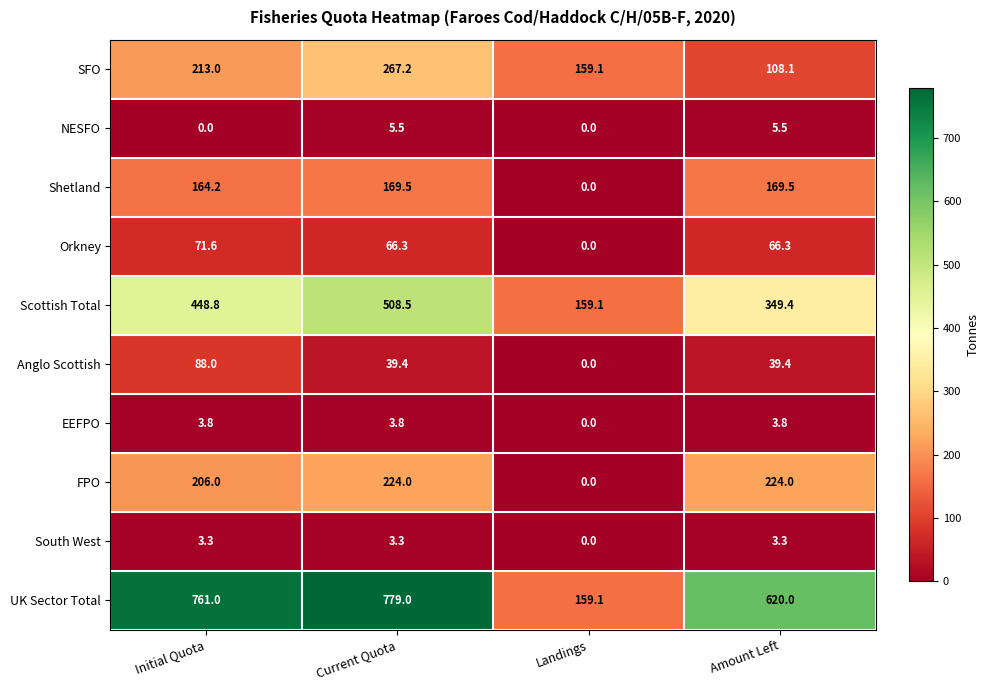

Which series has the largest total across all categories?

UK Sector Total